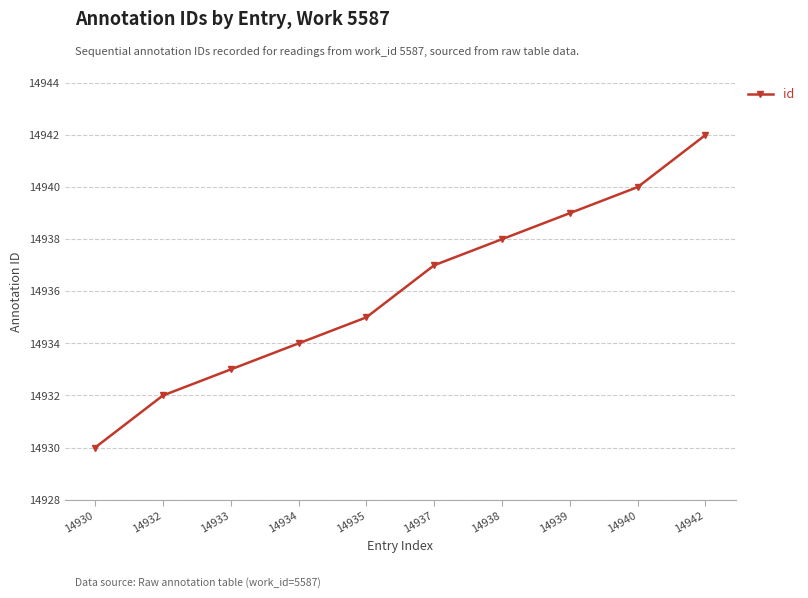

What is the change in value from 14933 to 14937?

+4